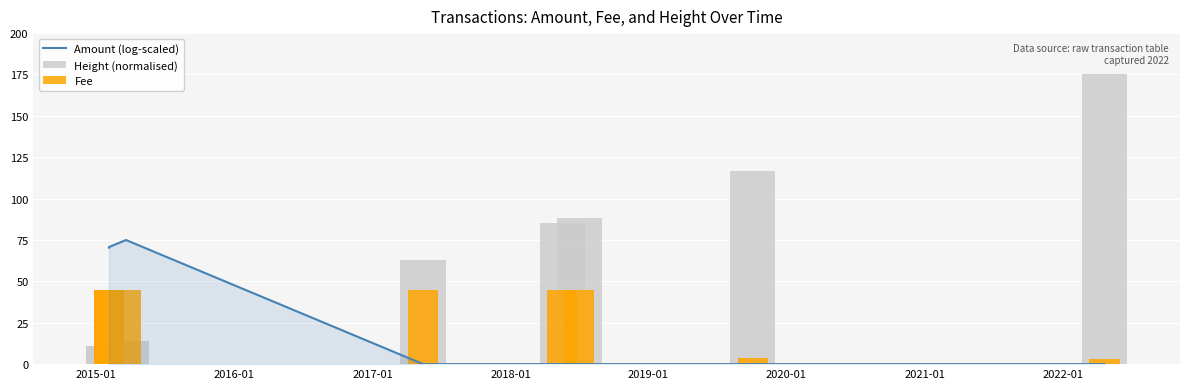

List the series in order of their overall mean, highest first.

Height (normalised), Fee, Amount (log-scaled)